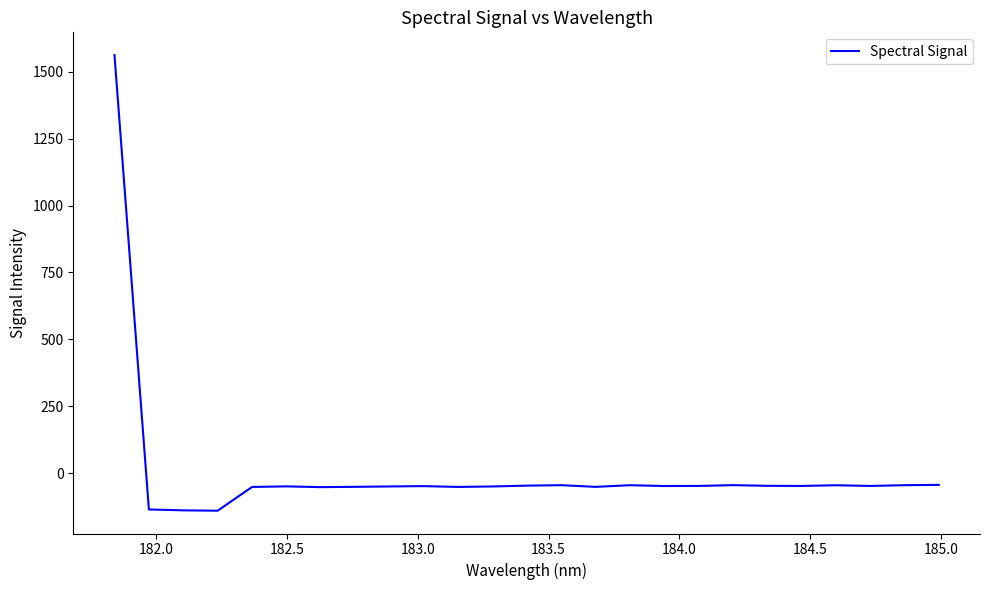

What is the maximum value shown in the chart?

1562.2